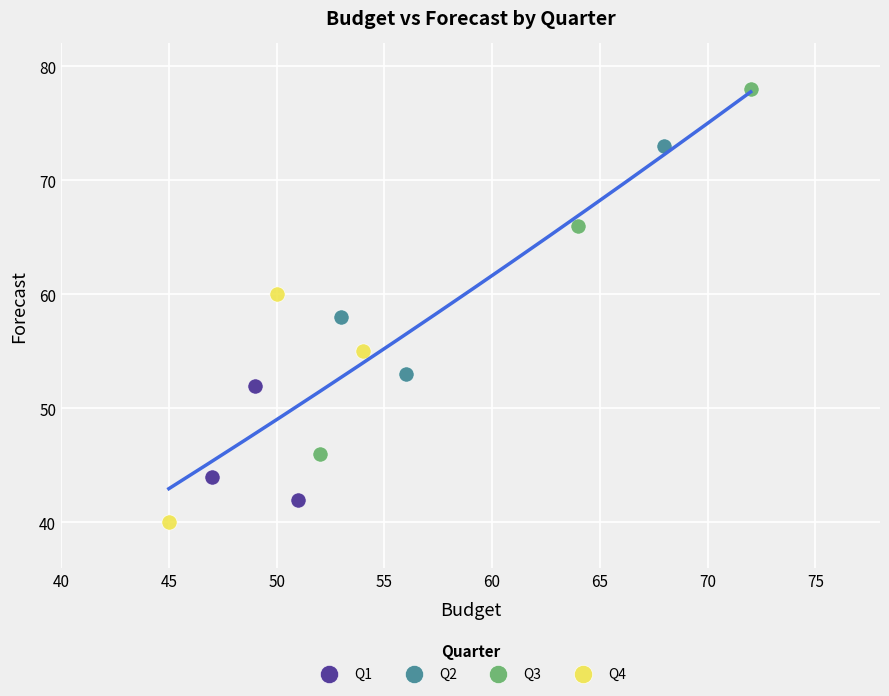

What are all the series names shown in the legend?

Q1, Q2, Q3, Q4